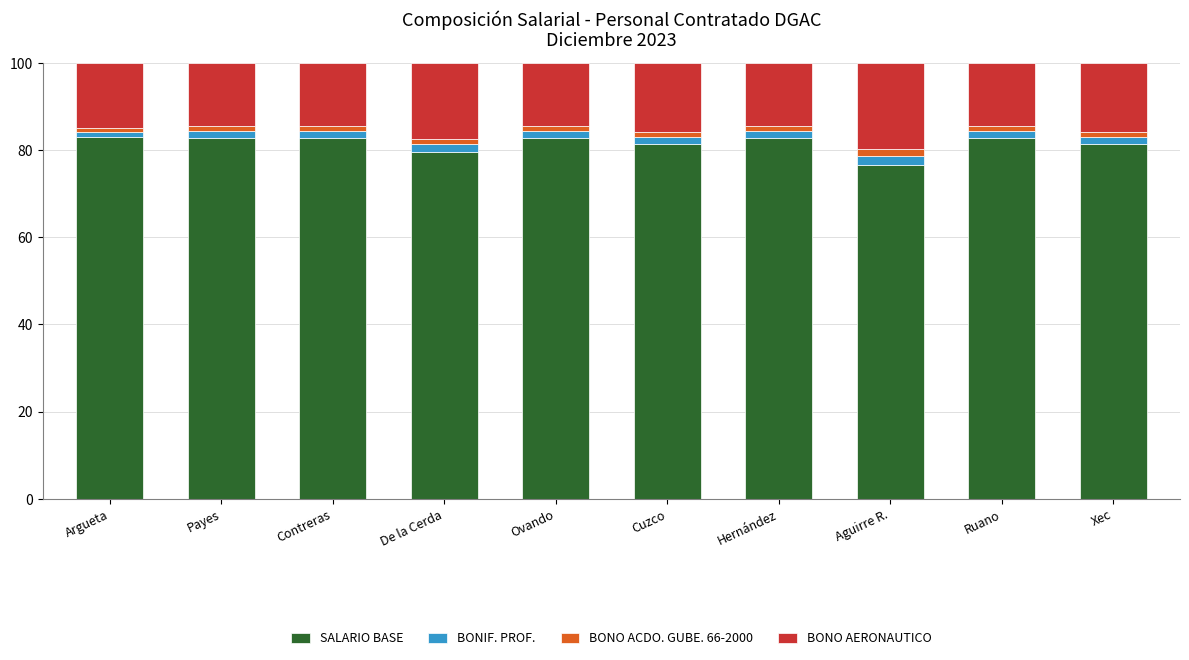

Is it true that SALARIO BASE equals 126.8 at Cuzco?

False